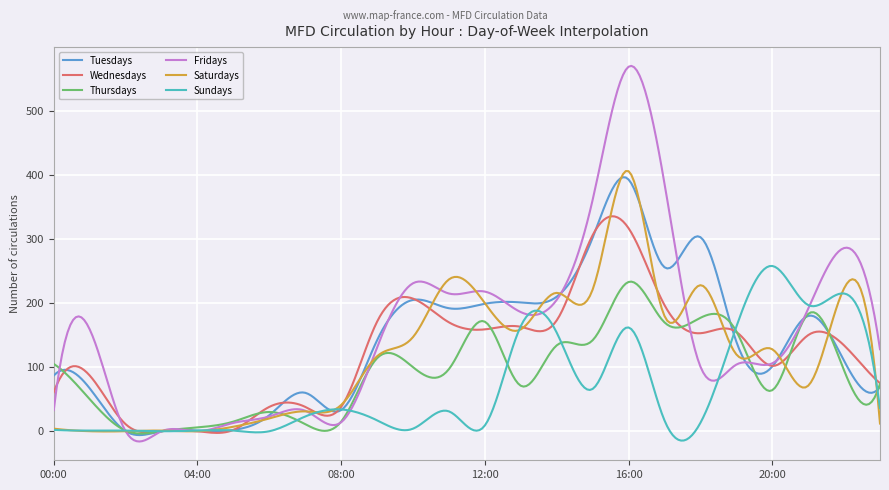

Which series has the widest spread of values?

Fridays